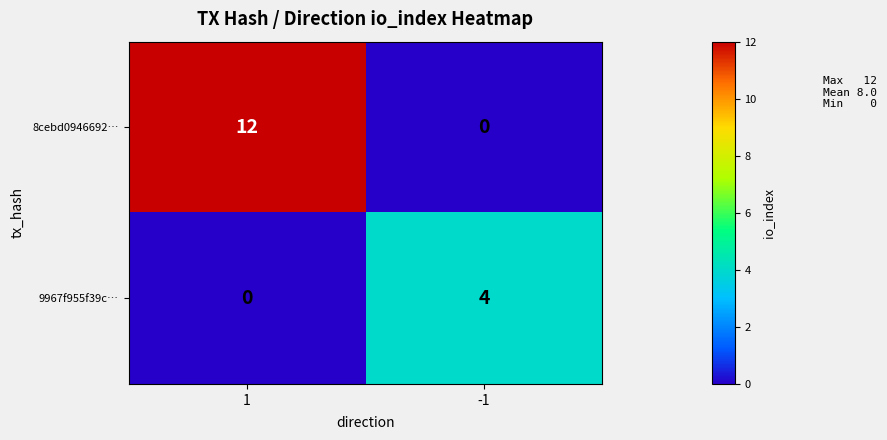

List the series in order of their overall mean, highest first.

8cebd0946692…, 9967f955f39c…